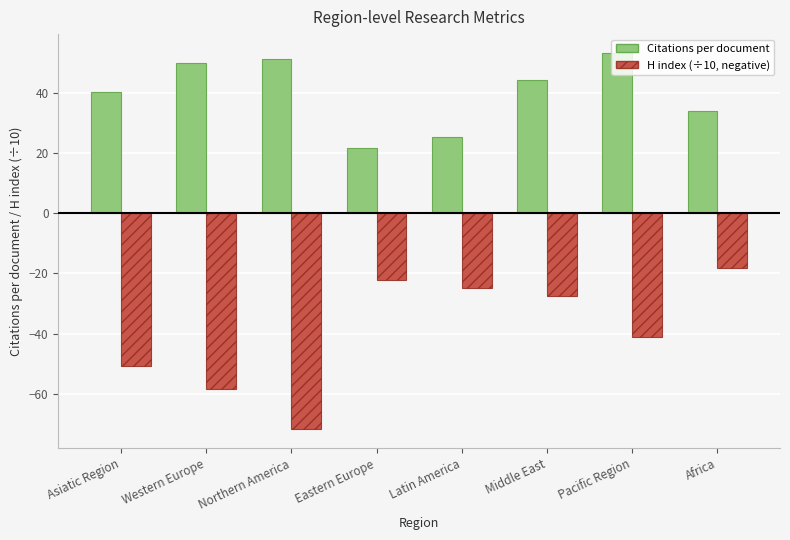

Which series has the largest range (max minus min)?

H index (÷10, negative)